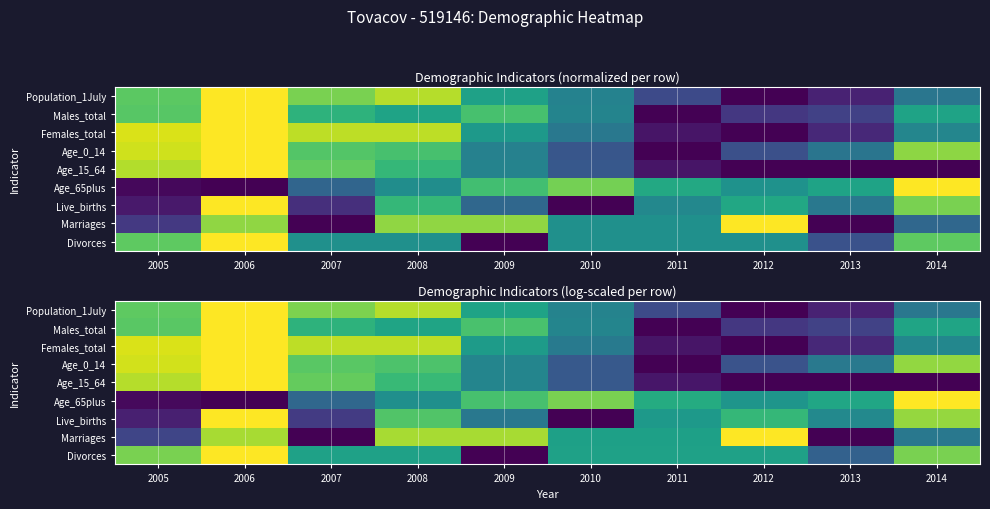

What is the highest value of the Live_births series?

1.0